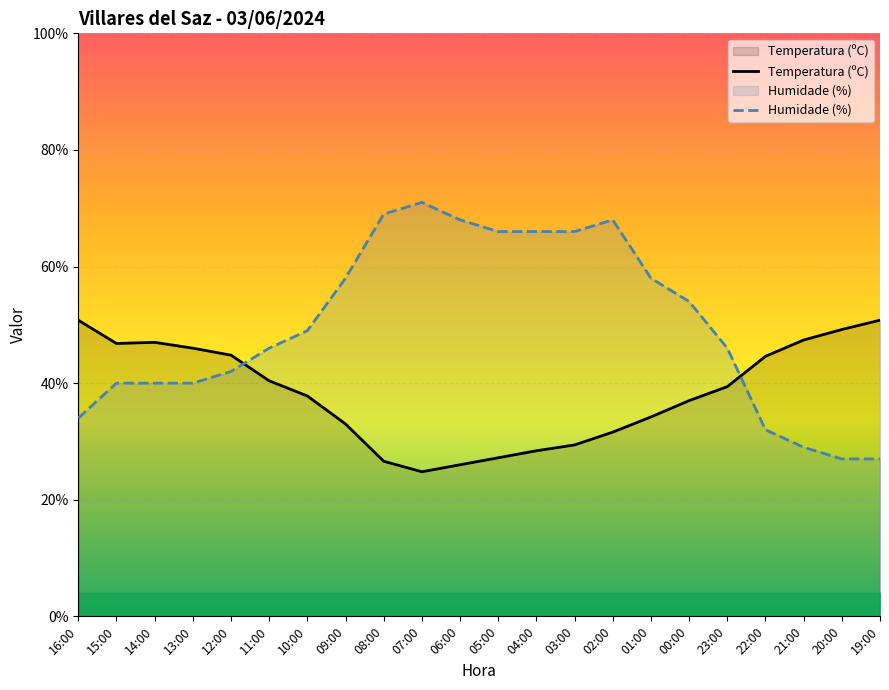

What is the difference between the maximum and minimum values in the Temperatura (ºC) series?

26.0